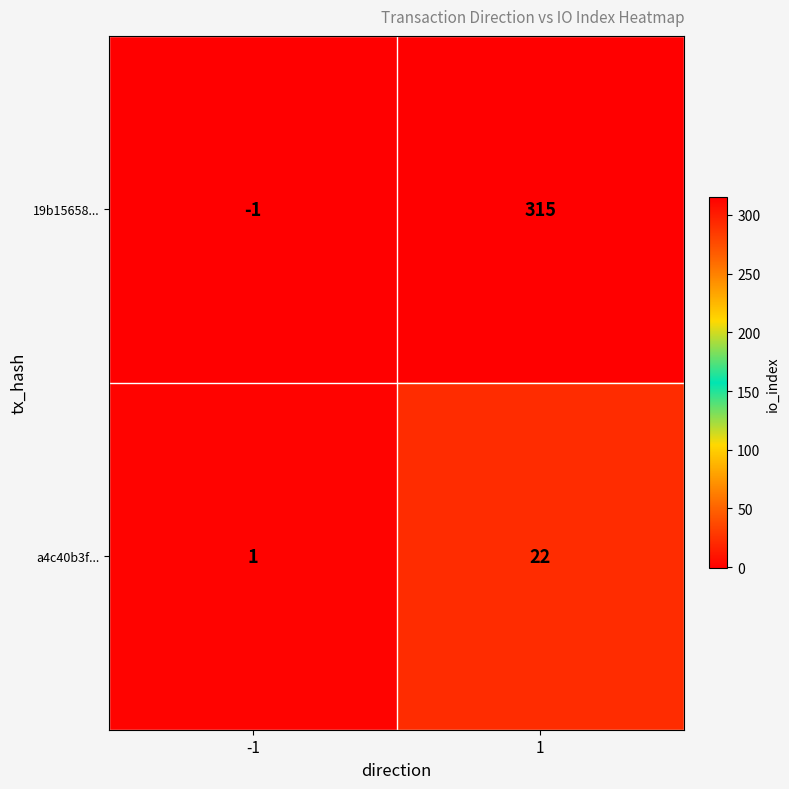

What is the spread (max minus min) of values at -1?

2